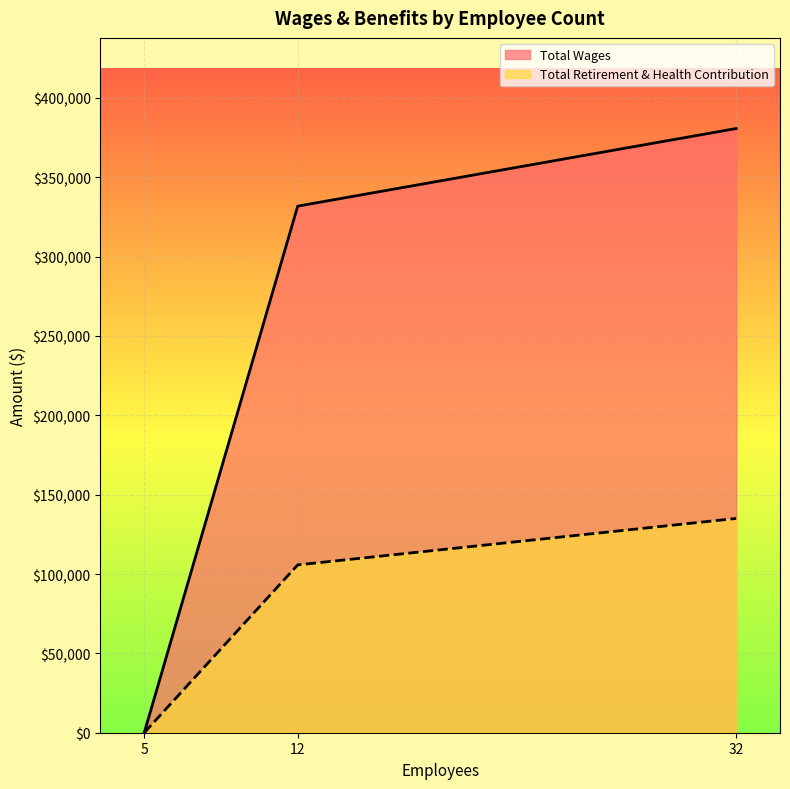

How many series are shown in this chart?

2